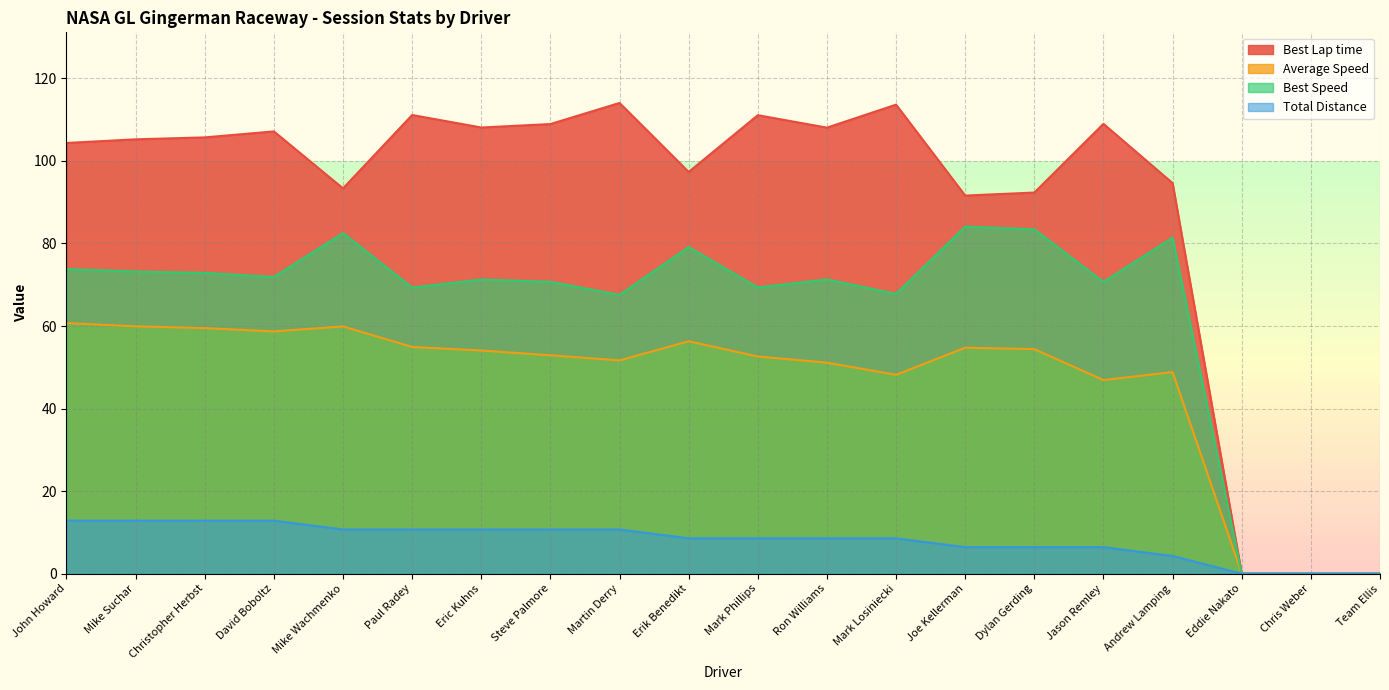

At which label does Total Distance reach its peak?

John Howard